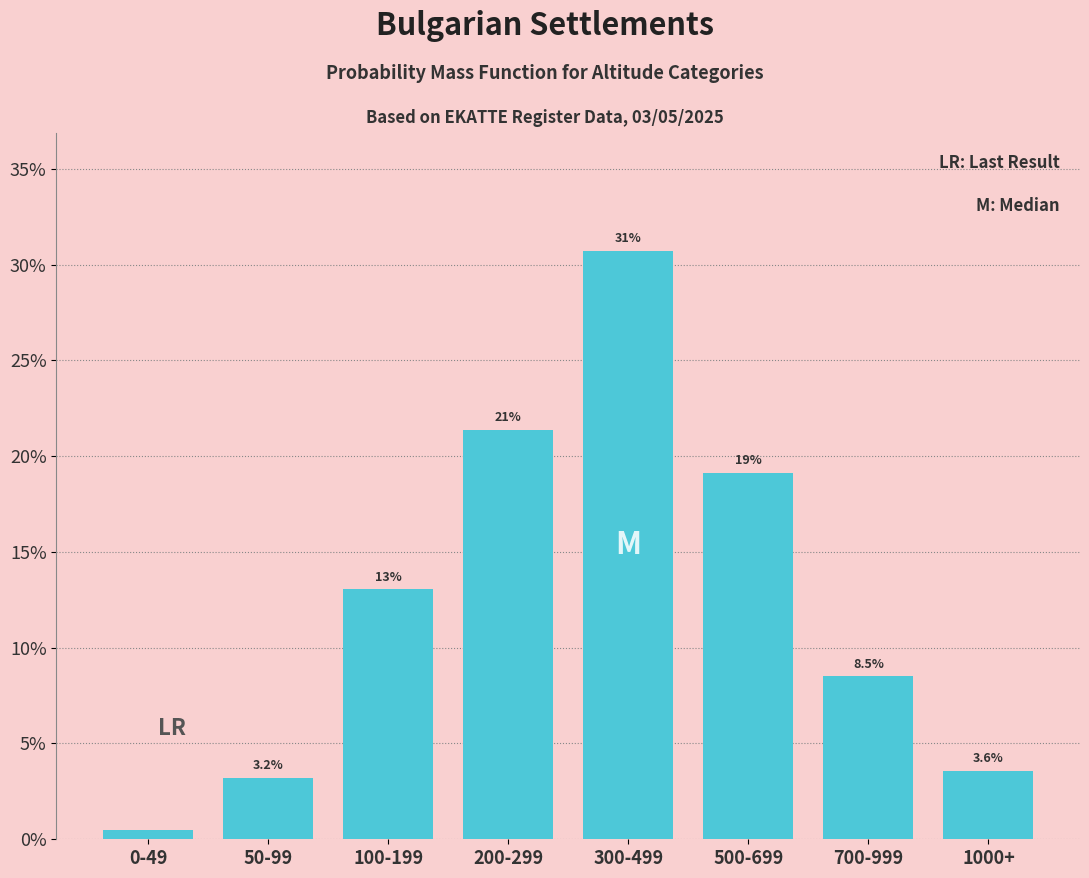

Which category has the highest value across all series?

300-499